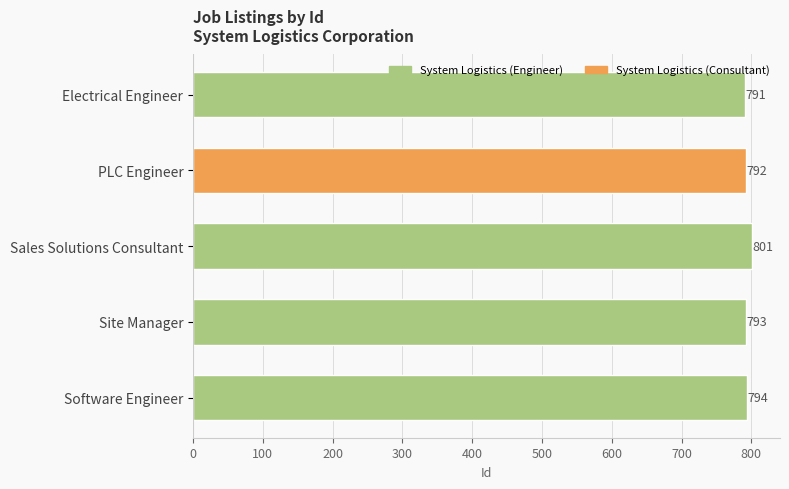

At which label is the value closest to 796?

Software Engineer